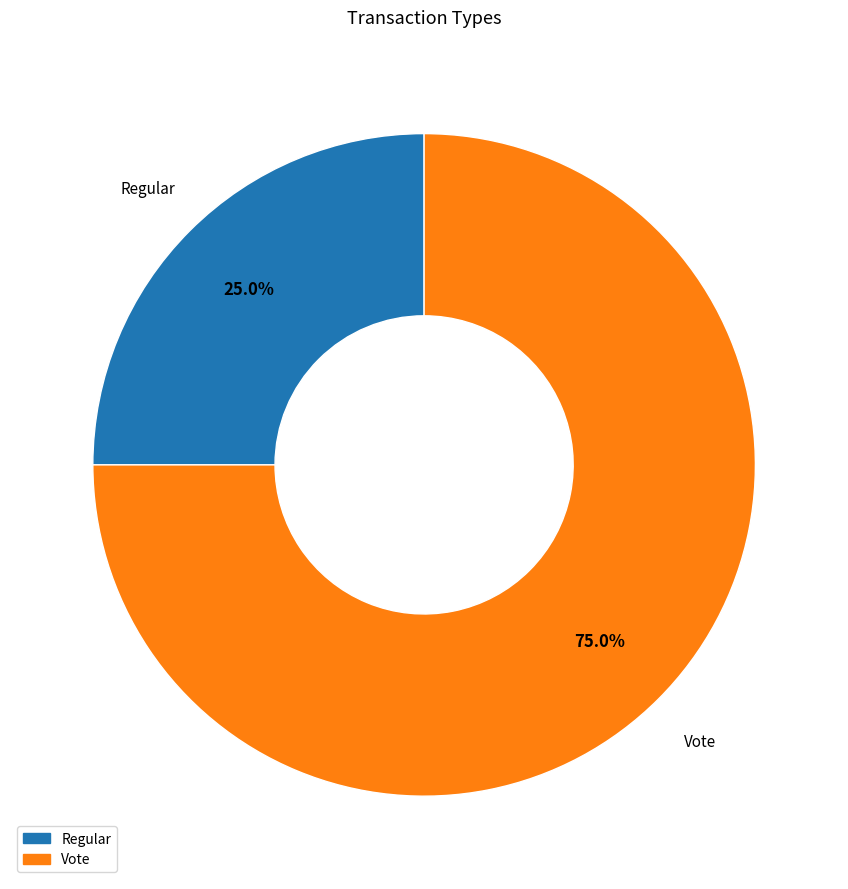

Combined, do Regular and Vote account for over 50%?

Yes